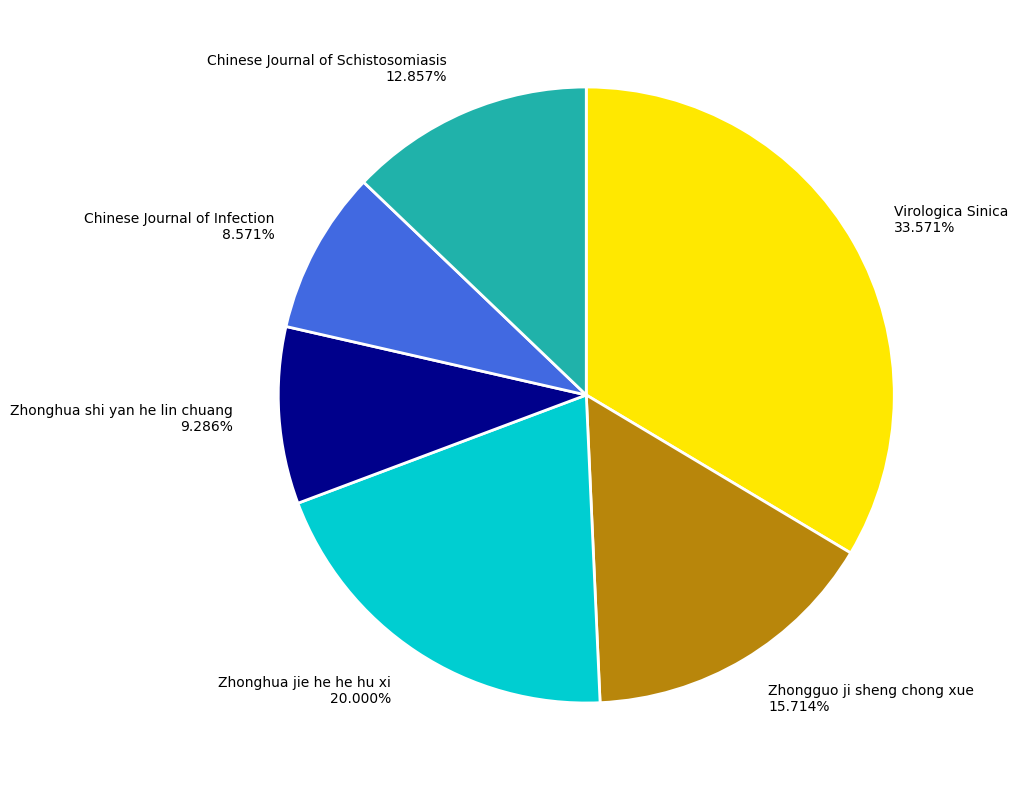

What is the total percentage of Chinese Journal of Schistosomiasis and Chinese Journal of Infection?

21.4%